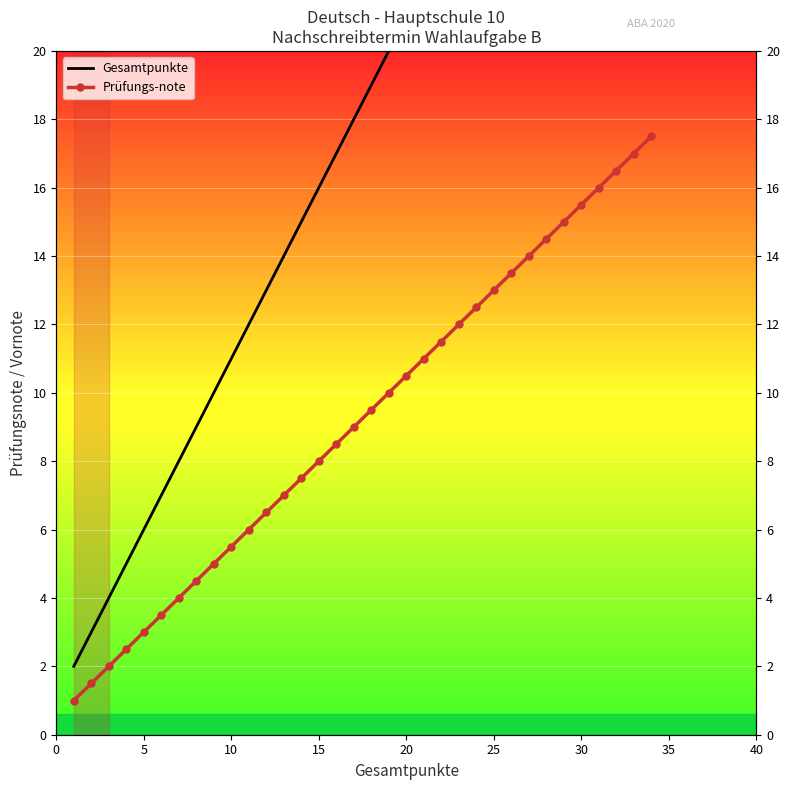

The Prüfungs-note series shows 0.6 at 5. True or false?

False